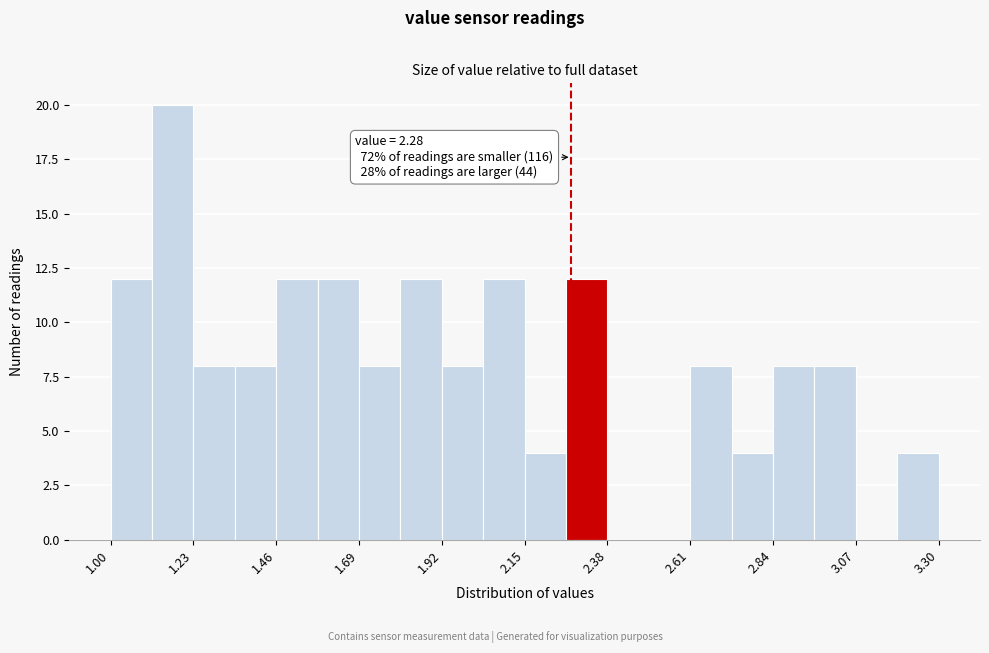

Read against the x-axis, roughly where is the centre of the tallest bar?

1.15